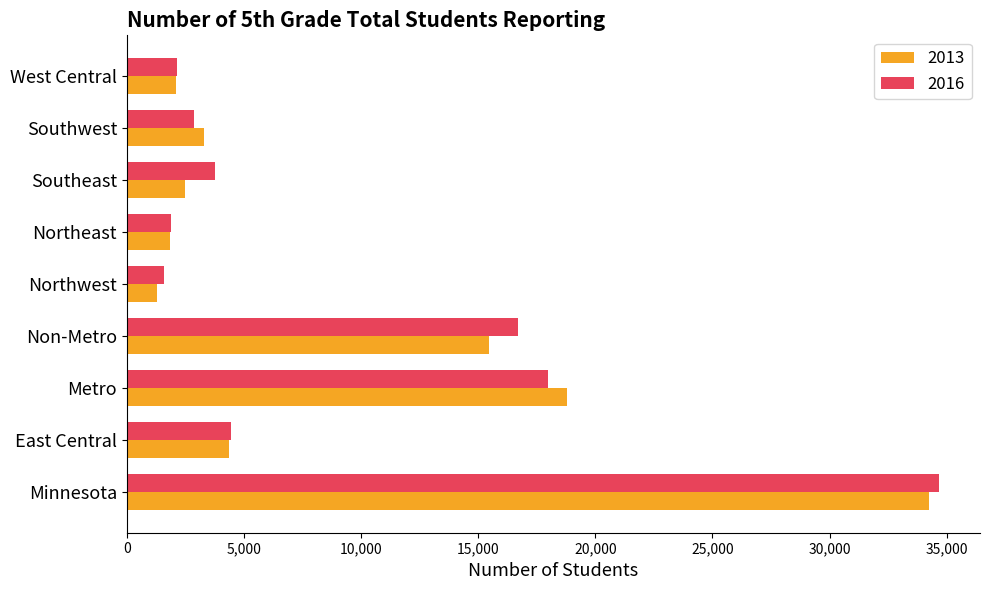

What is the greatest value displayed?

34685